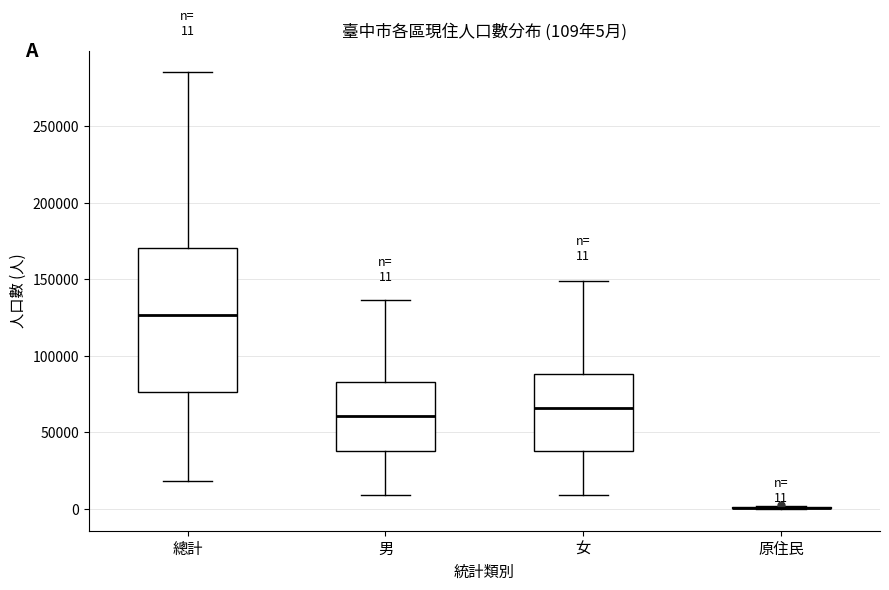

Which box is the tallest, from its lower edge to its upper edge?

總計